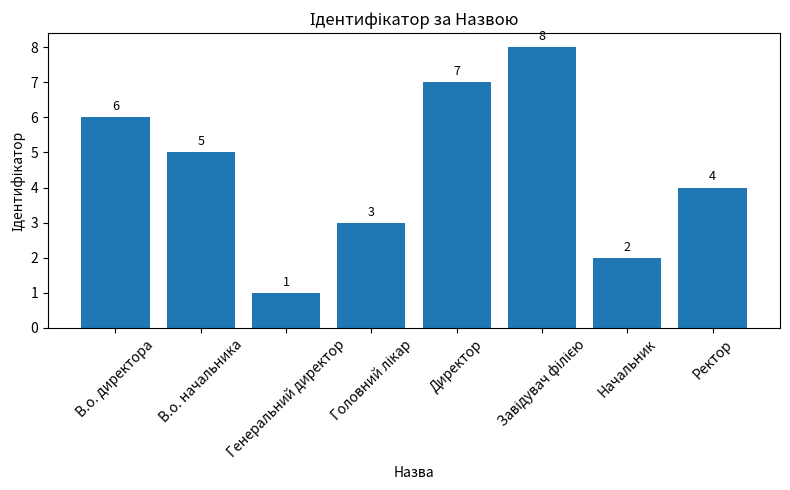

What is the change in value from В.о. директора to Начальник?

-4